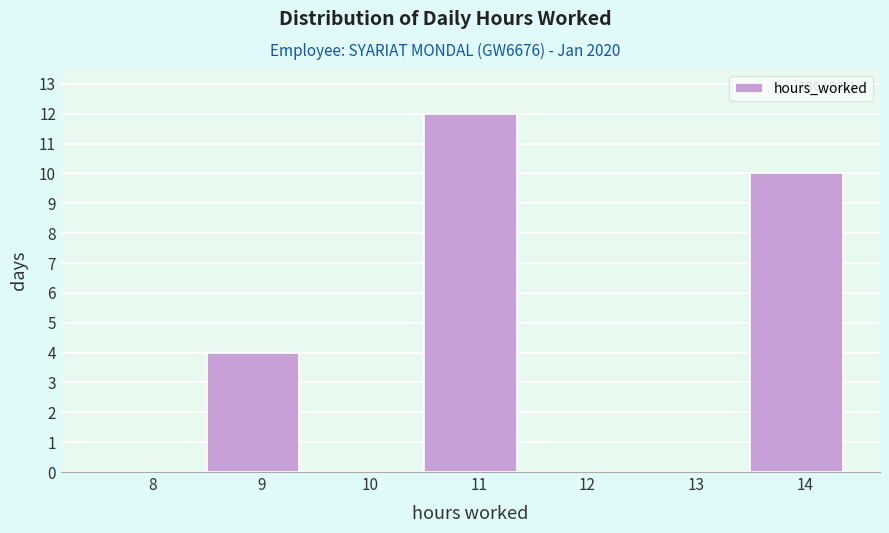

Reading left to right, what are all the values shown in this chart?

8=0	9=4	10=0	11=12	12=0	13=0	14=10